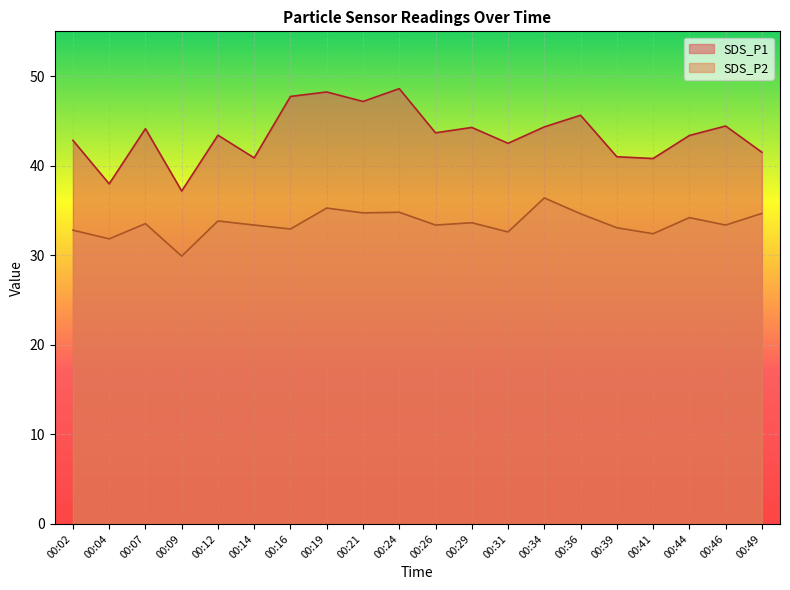

Reading right to left, transcribe all the data shown in this chart.

SDS_P1: 00:49=41.5	00:46=44.4	00:44=43.4	00:41=40.8	00:39=41.0	00:36=45.6	00:34=44.3	00:31=42.5	00:29=44.3	00:26=43.7	00:24=48.6	00:21=47.2	00:19=48.2	00:16=47.7	00:14=40.9	00:12=43.4	00:09=37.2	00:07=44.1	00:04=38.0	00:02=42.8
SDS_P2: 00:49=34.7	00:46=33.4	00:44=34.2	00:41=32.4	00:39=33.1	00:36=34.6	00:34=36.4	00:31=32.6	00:29=33.6	00:26=33.4	00:24=34.8	00:21=34.7	00:19=35.3	00:16=32.9	00:14=33.4	00:12=33.8	00:09=29.9	00:07=33.5	00:04=31.8	00:02=32.8